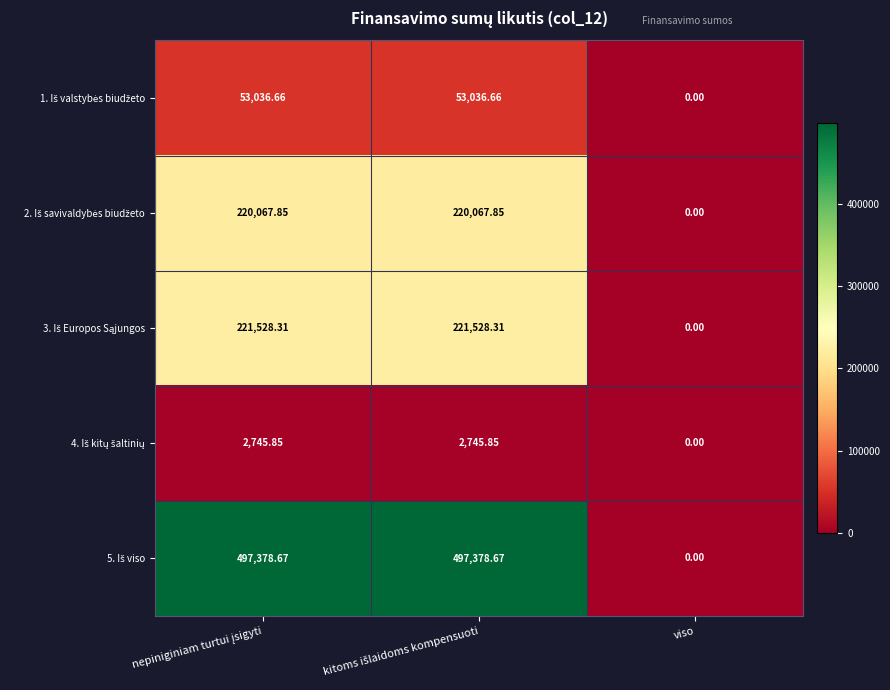

Which series has the widest spread of values?

5. Iš viso